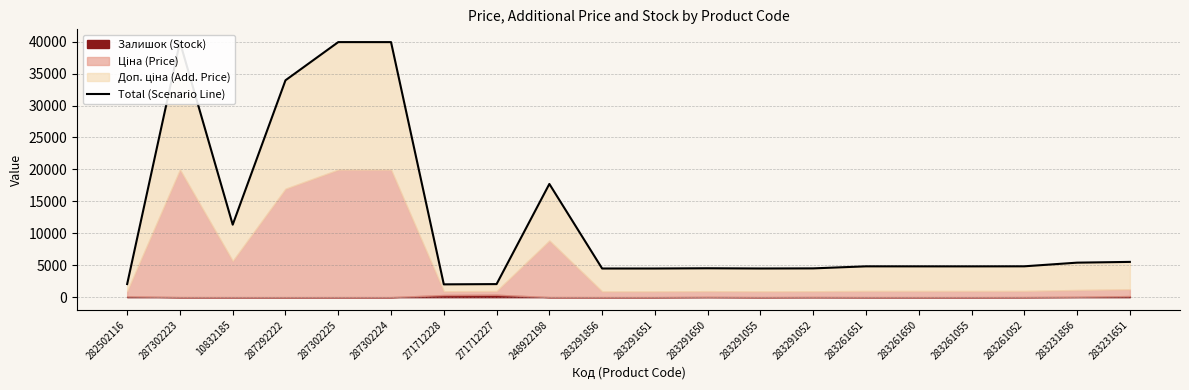

Read the value at 283291856.

4486.5